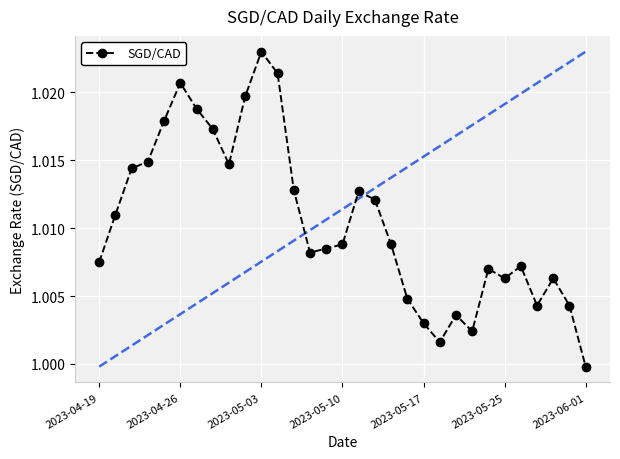

What is the sum of all values?

31.3